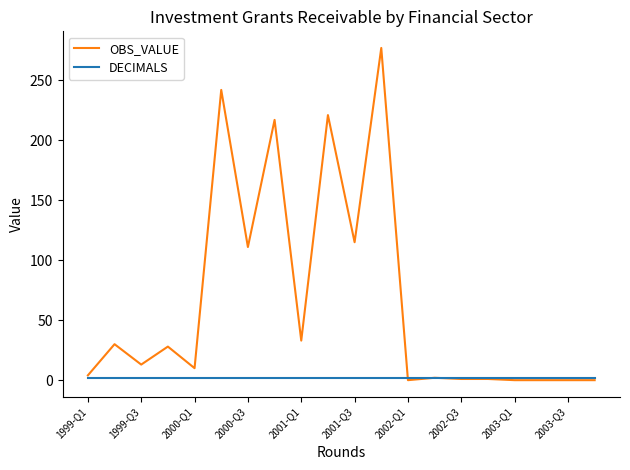

List the series in order of their peak value, lowest first.

DECIMALS, OBS_VALUE